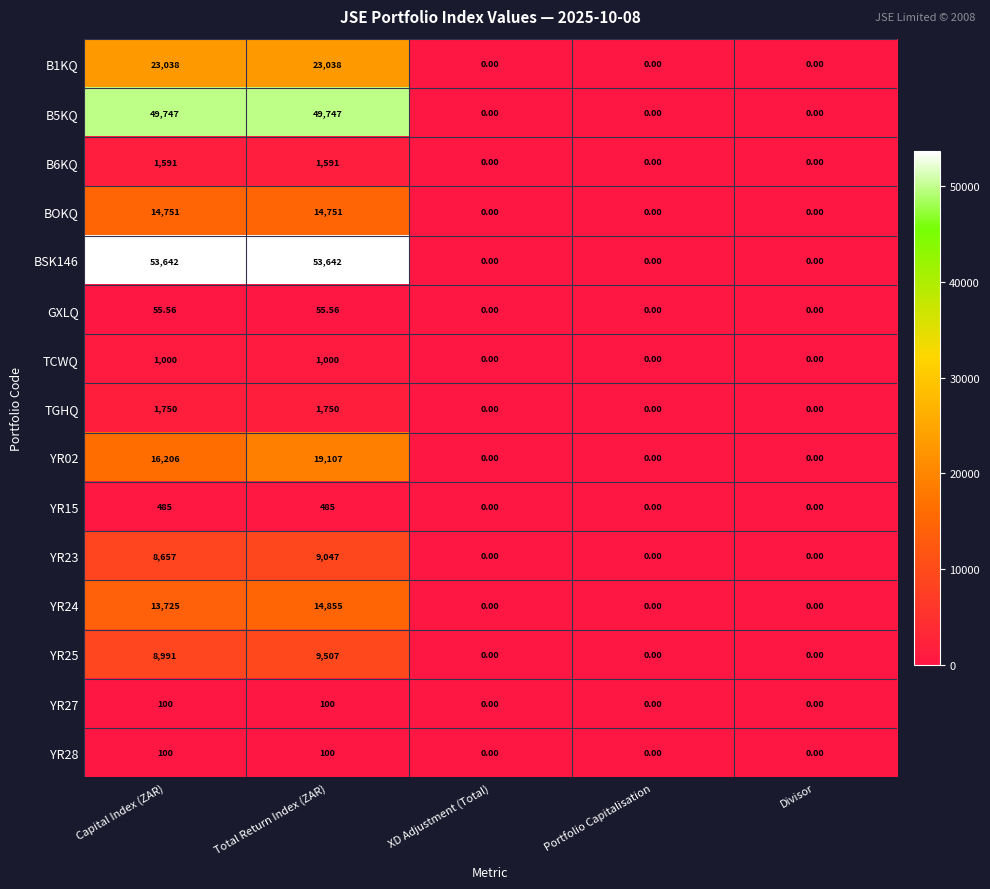

Where is YR02 nearest to the value 9553?

Capital Index (ZAR)